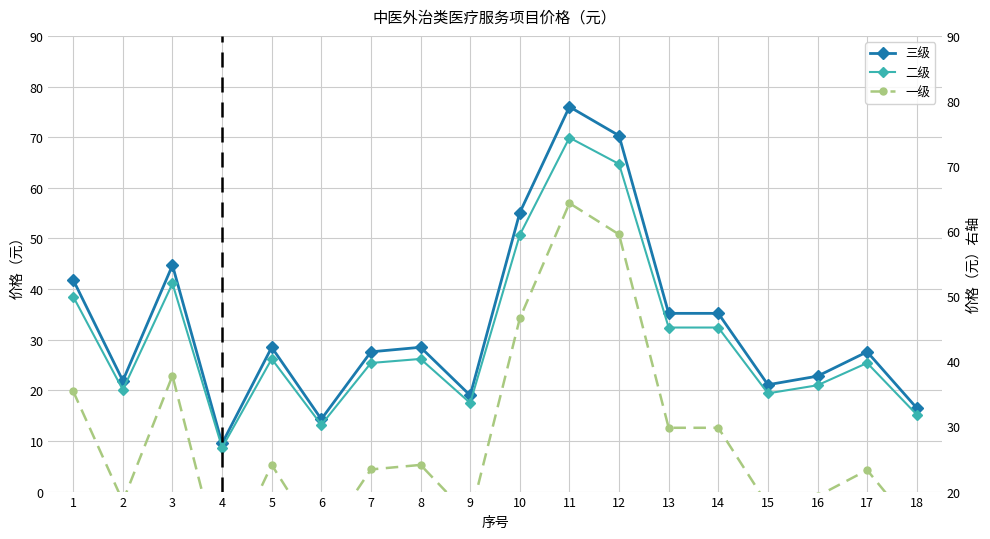

Is the value of 二级 at 15 greater than the value of 一级 at 18?

Yes